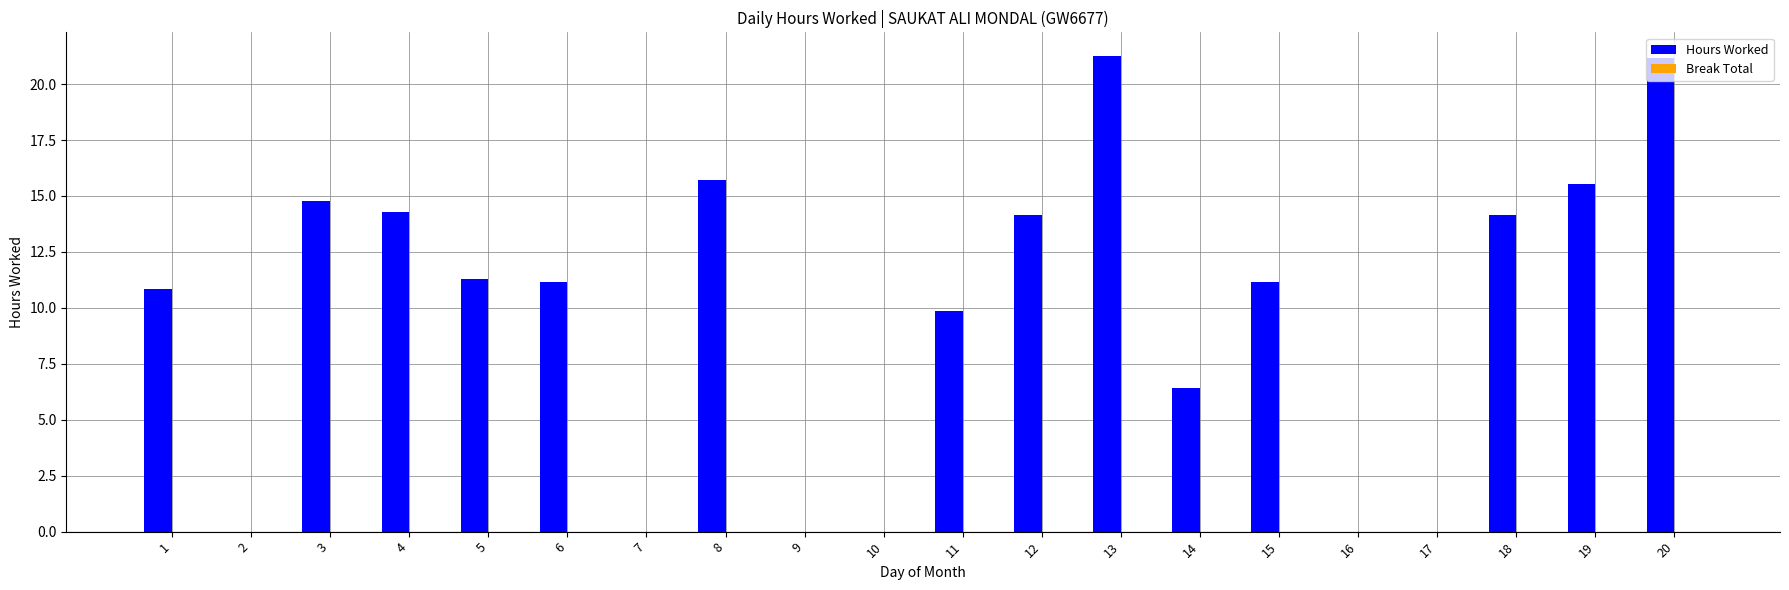

What is the change in value from 6 to 17?

-11.1